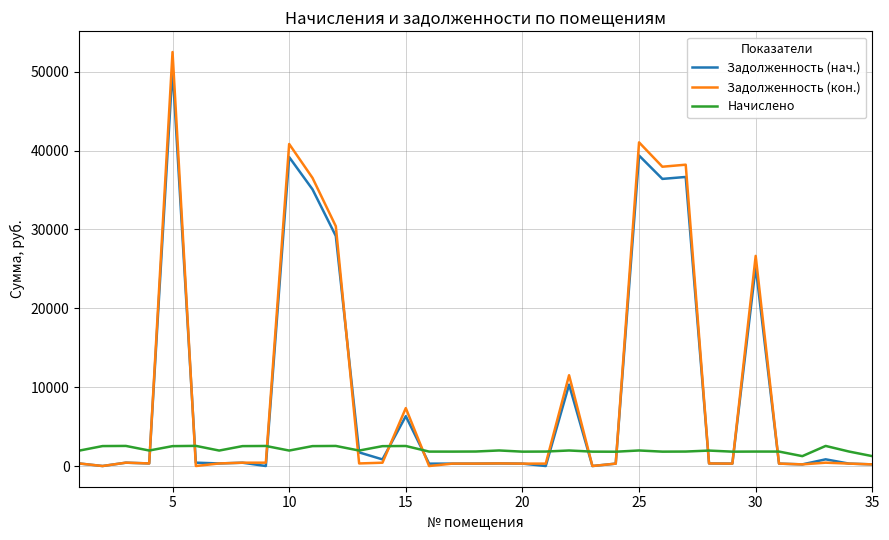

True or false: Задолженность (кон.) and Начислено intersect in this chart.

True